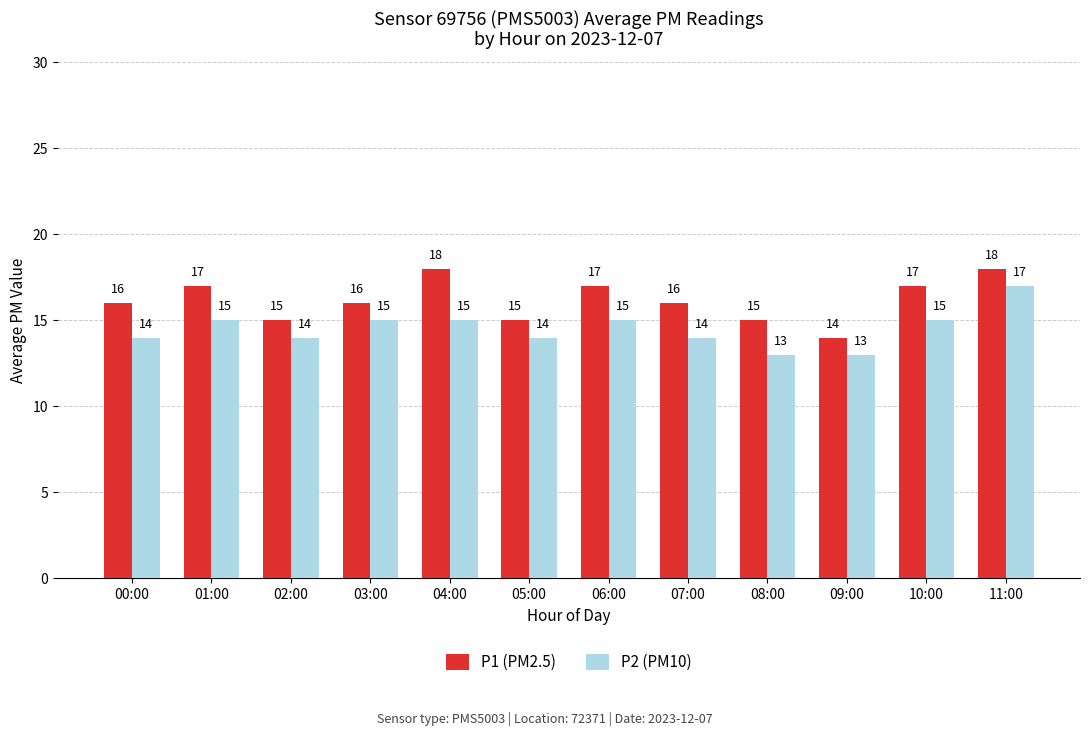

What is the maximum value for P2 (PM10)?

17